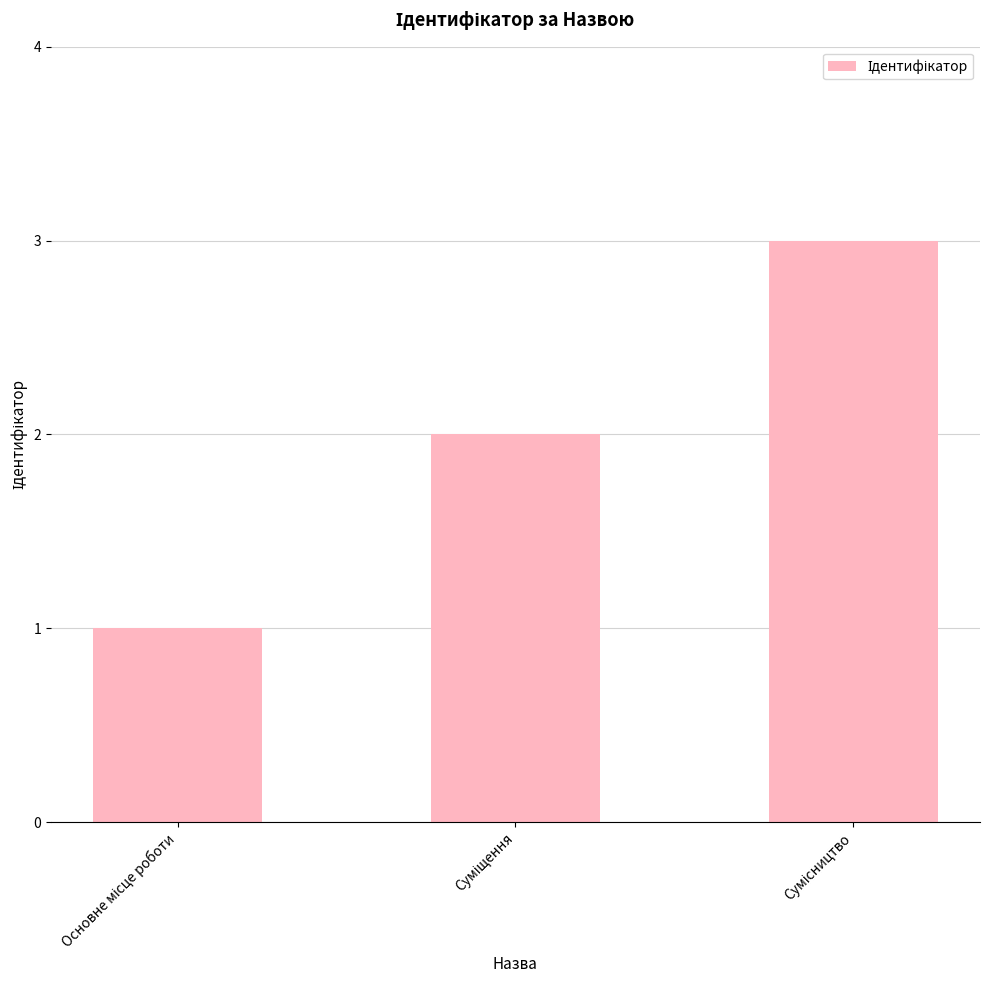

What is the sum of all values?

6